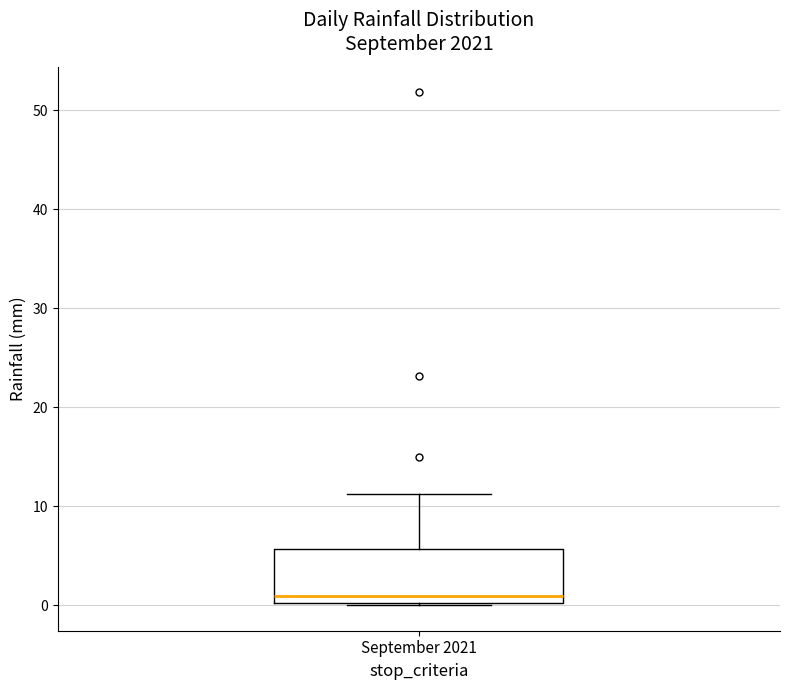

Read this box plot against the y-axis: the position of the median line, the range covered by the box, and the ends of both whiskers. The values are not printed on the chart, so give them approximately, as read against the axis.

median 1, box 0 to 6, whiskers 0 to 11